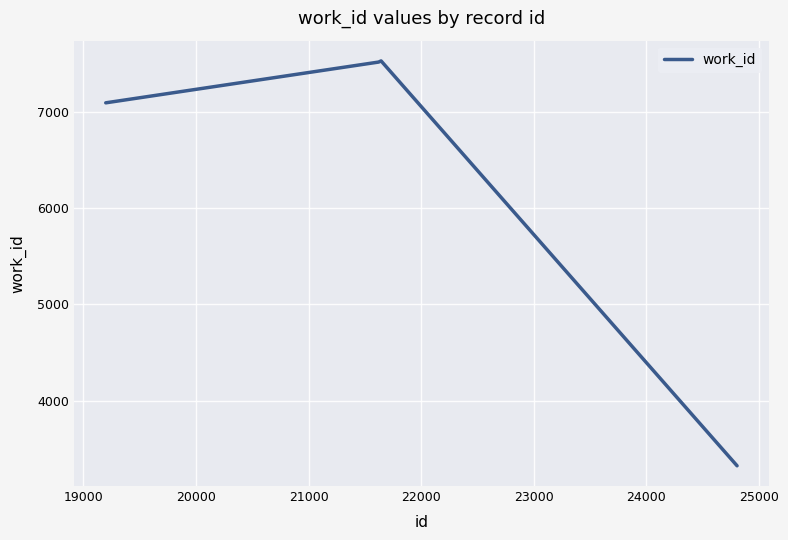

What is the sum of all values?

25473